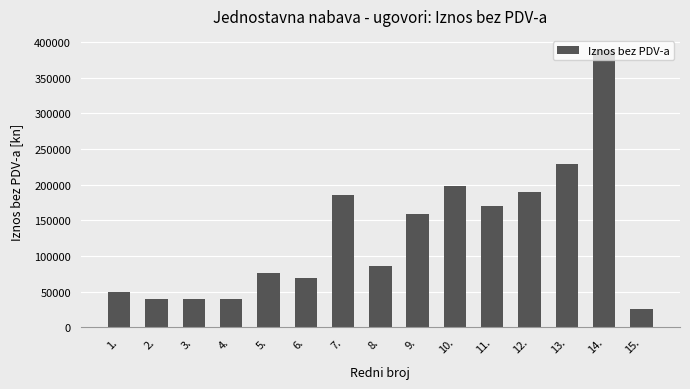

What is the greatest value displayed?

389350